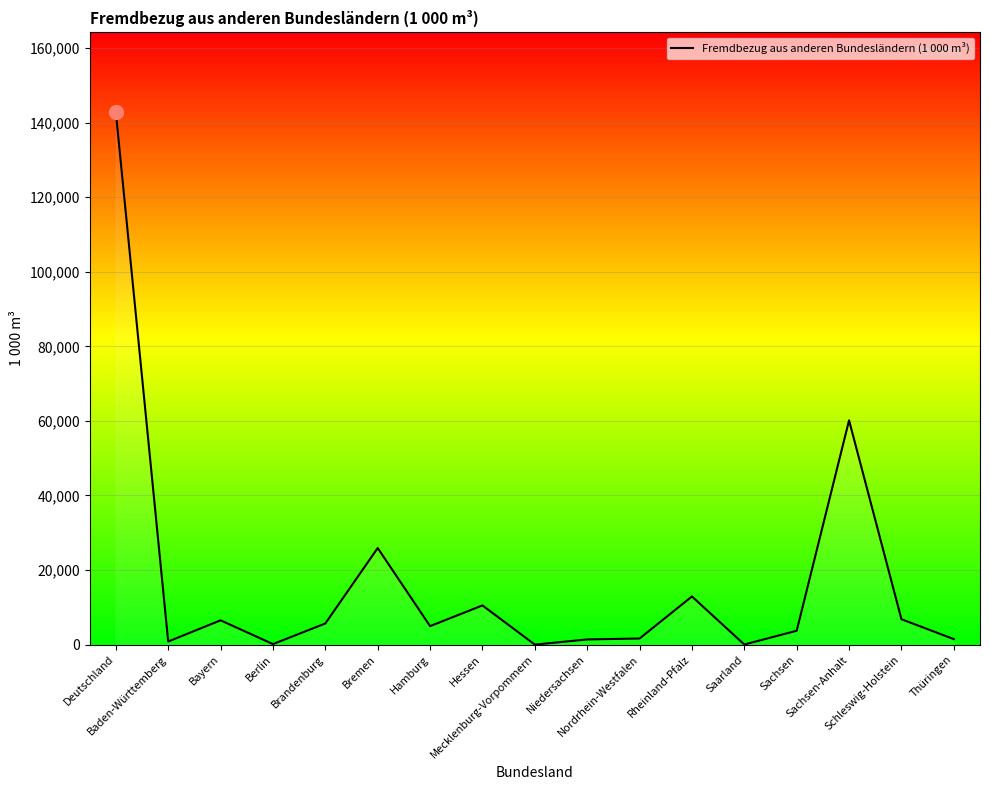

At which label is the value closest to 71398?

Sachsen-Anhalt